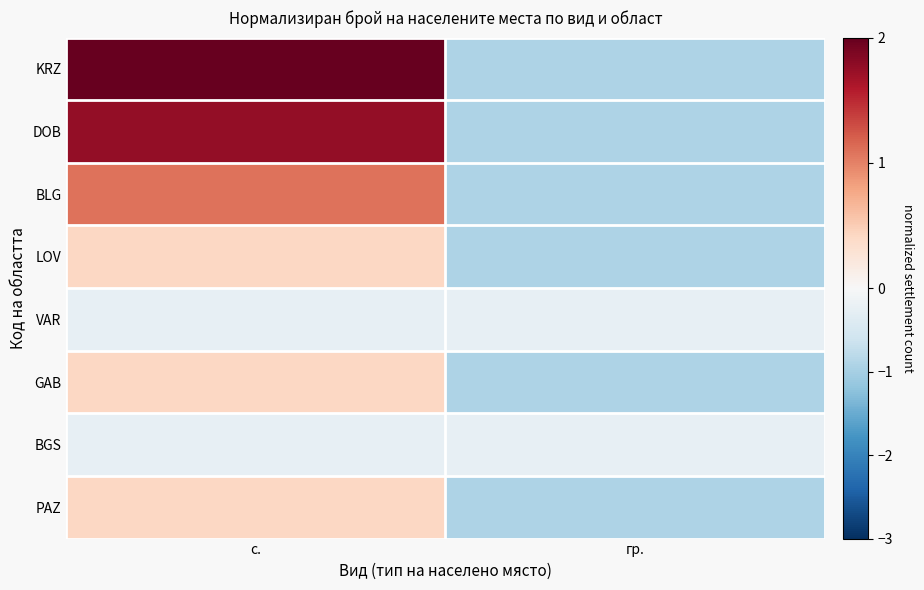

Count the number of categories in the chart.

2